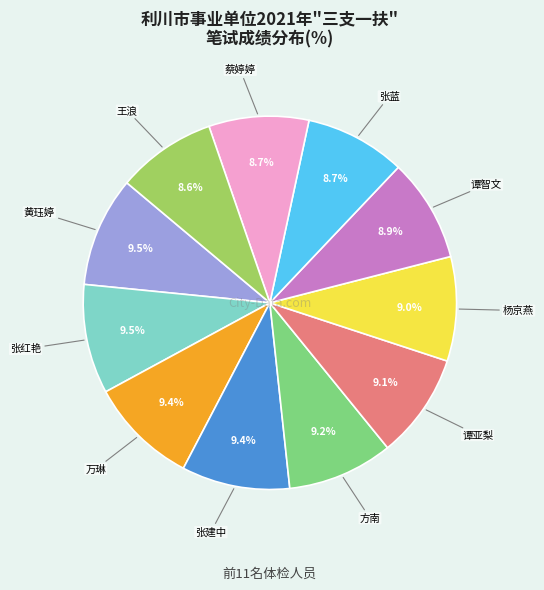

Approximately how many times larger is the value at 谭智文 compared to 黄珏婷?

0.9